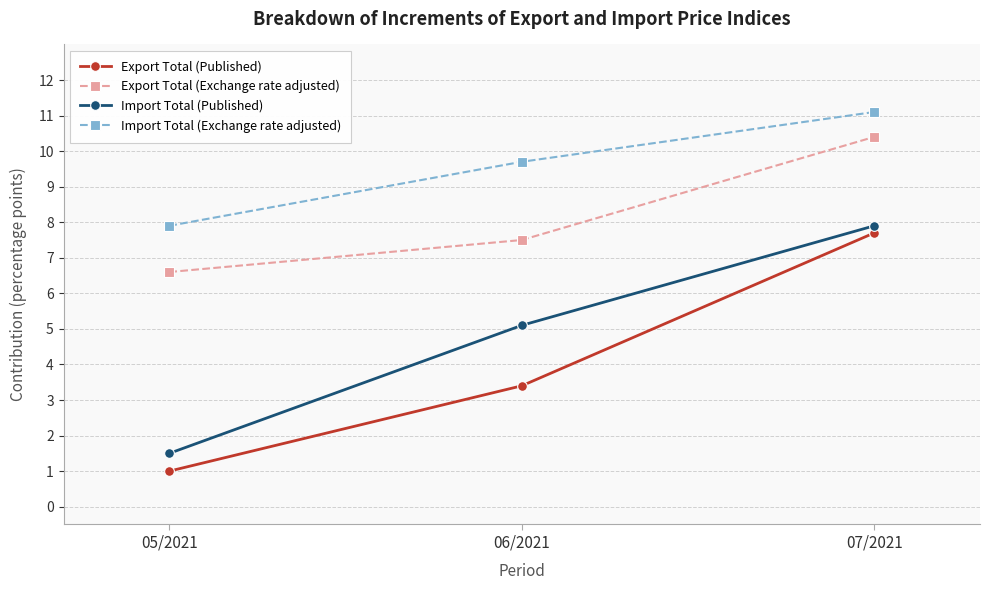

Which series has the largest range (max minus min)?

Export Total (Published)